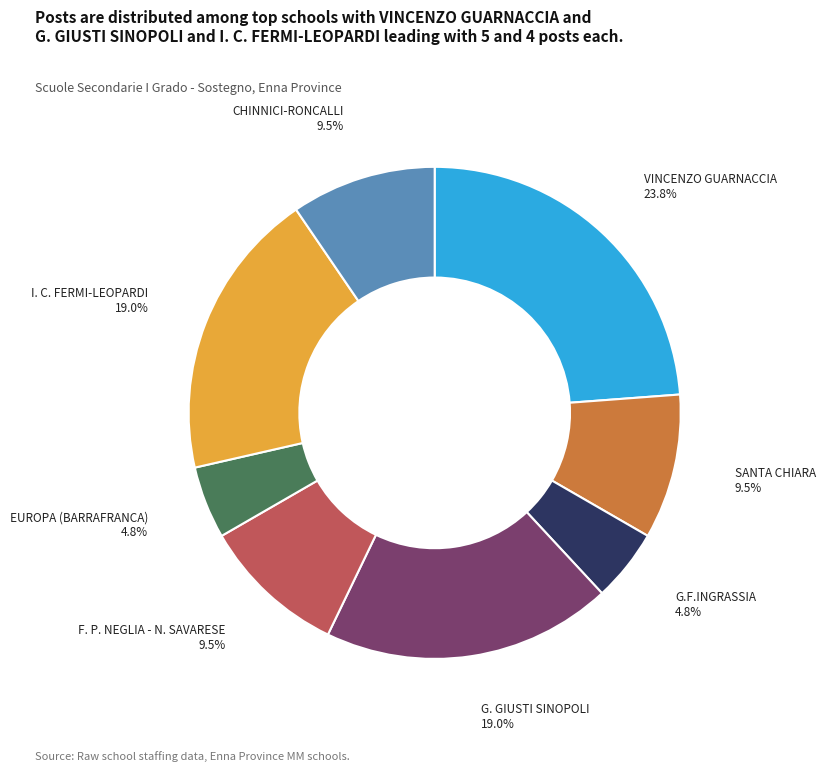

Does any single category account for the majority?

No